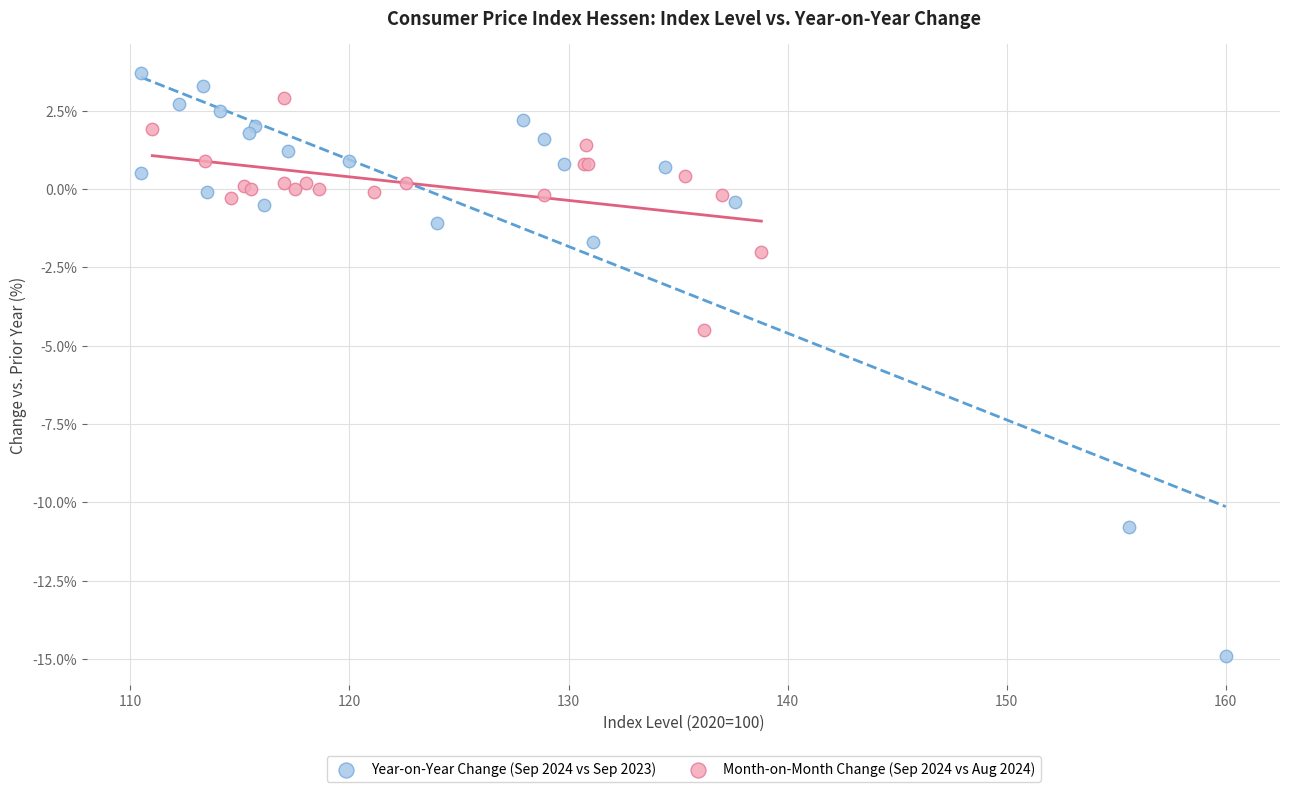

Which series reaches the minimum Y coordinate?

Year-on-Year Change (Sep 2024 vs Sep 2023)